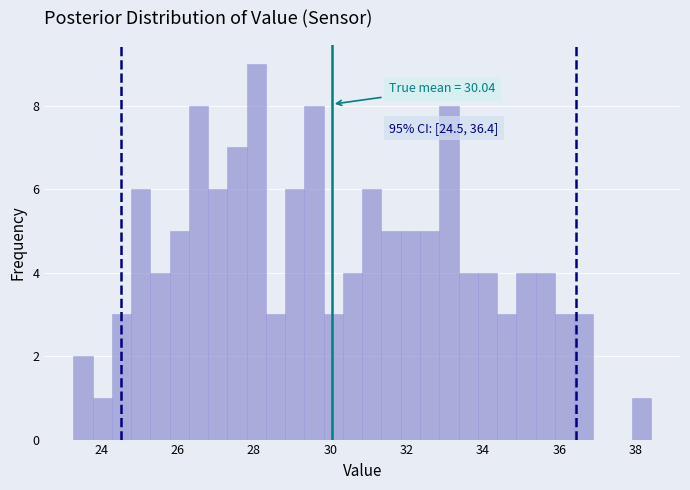

Around what value on the x-axis is the tallest bar? Give the approximate position of its centre, as read against the axis.

28.0